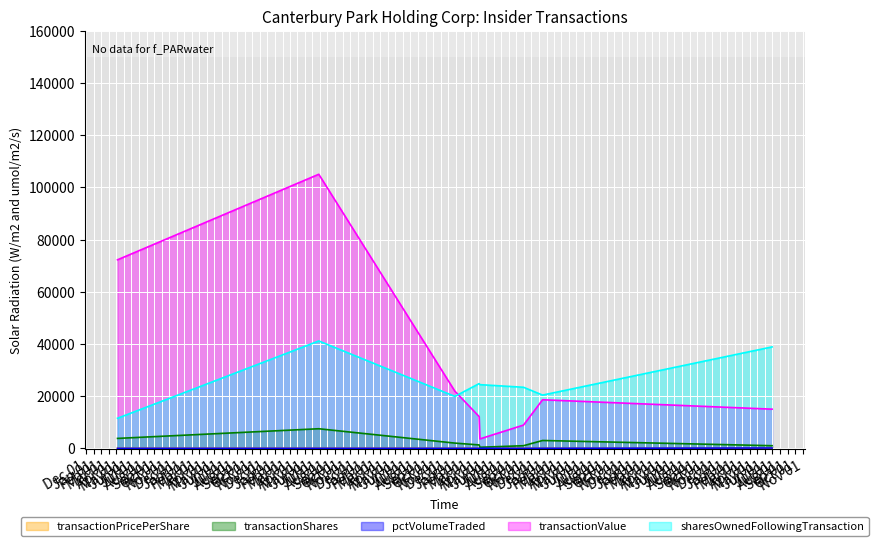

Which series has the widest spread of values?

transactionValue